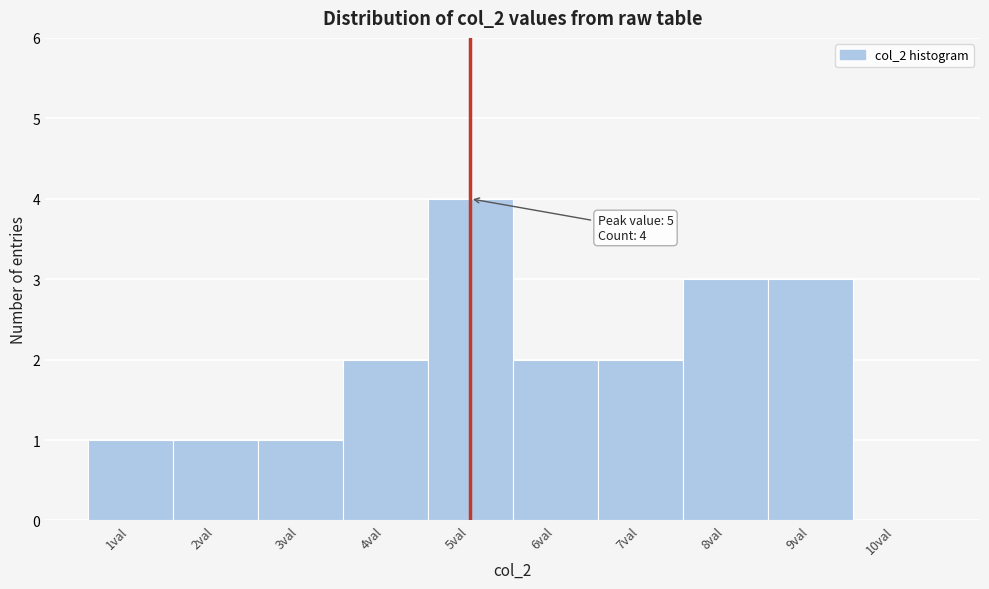

Which range on the x-axis has the tallest bar?

4.5 to 5.5